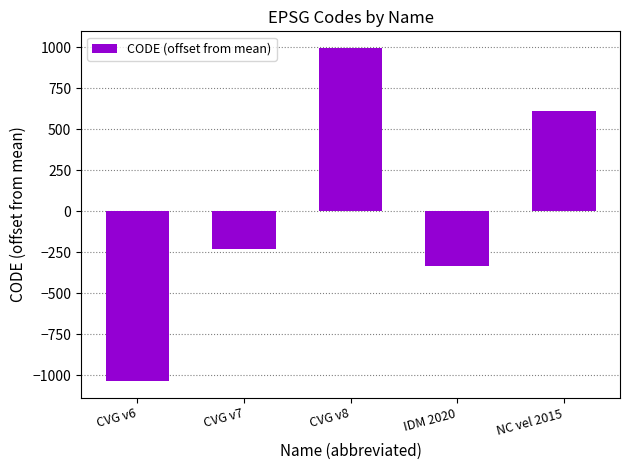

What is the smallest value displayed?

-1036.8